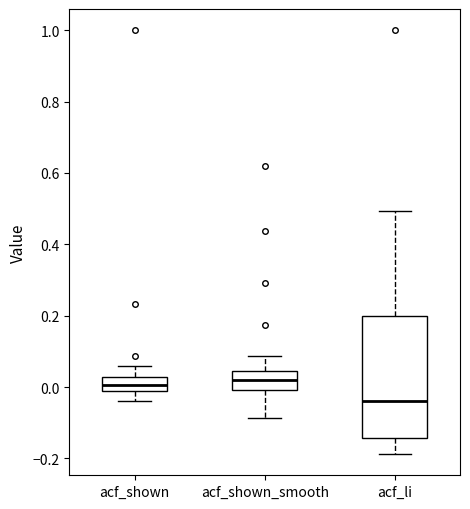

Reading left to right, read every box against the y-axis: the position of its median line, the range the box covers, and the ends of its whiskers. The values are not printed on the chart, so give them approximately, as read against the axis.

acf_shown: median 0.00 (inside the box), box 0.00 to 0.02, whiskers -0.04 to 0.06
acf_shown_smooth: median 0.02, box 0.00 to 0.04, whiskers -0.08 to 0.08
acf_li: median -0.04, box -0.14 to 0.20, whiskers -0.18 to 0.50